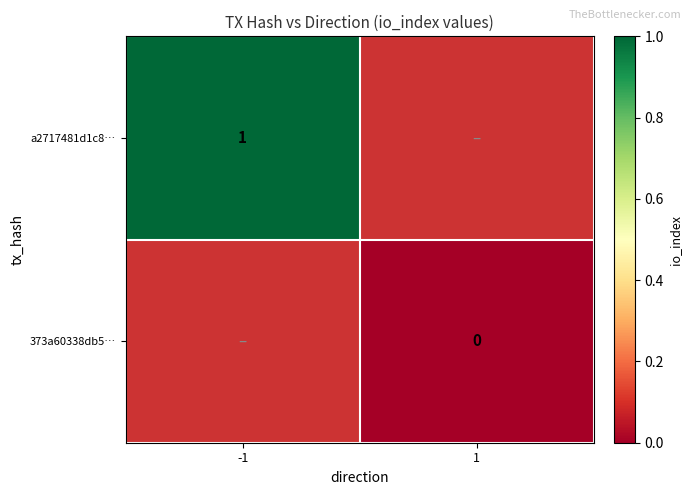

The value of a2717481d1c8… at -1 is 0. True or false?

False